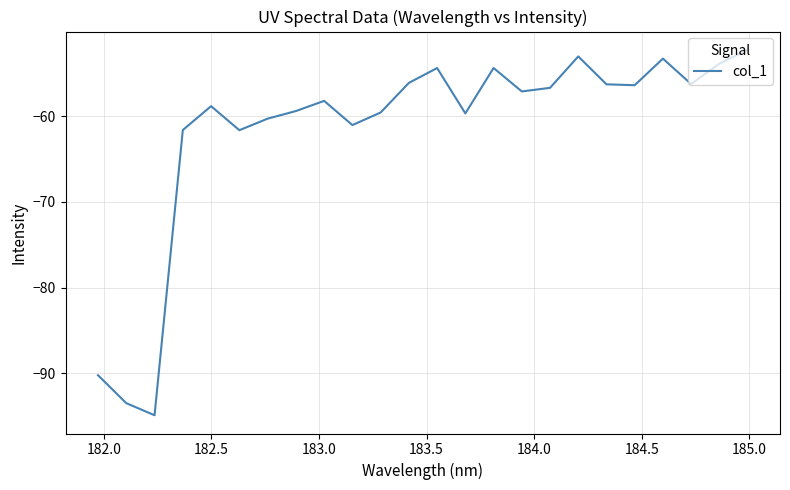

What is the minimum value shown in the chart?

-94.9